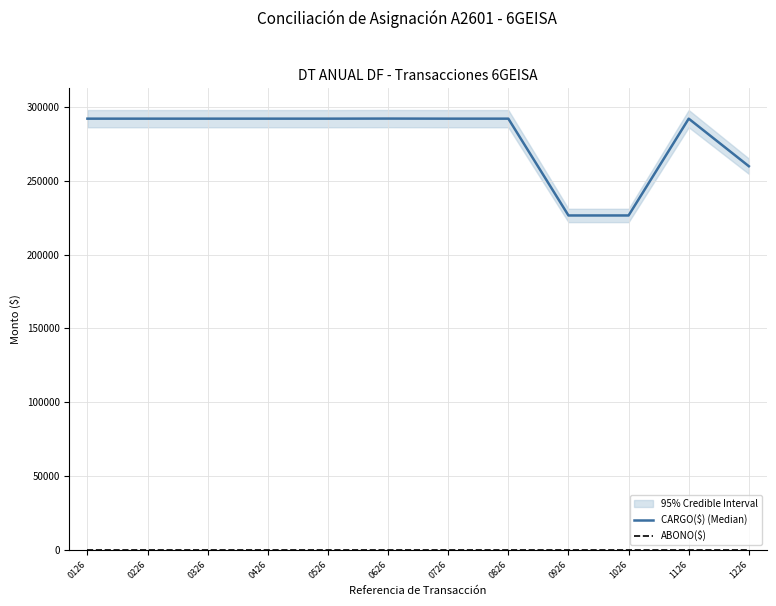

The value of ABONO($) at 0626 is 0.0. True or false?

True